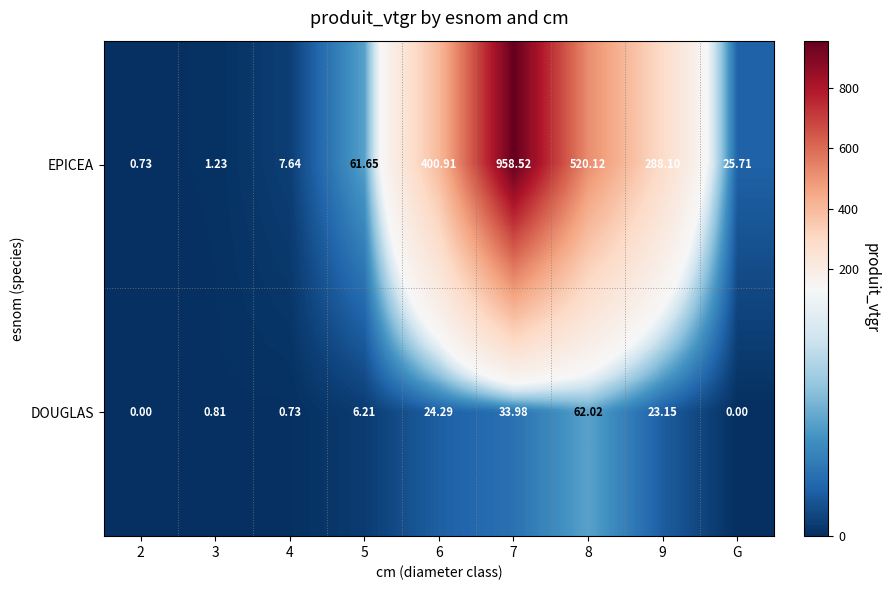

How many values in the DOUGLAS series exceed 6?

5